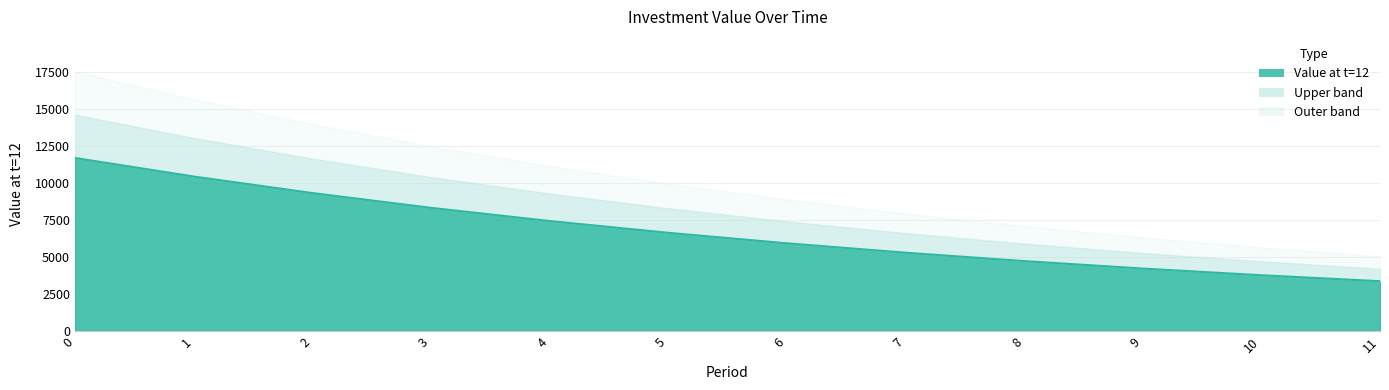

Reading right to left, extract all data points from this chart.

3360.0	3763.2	4214.8	4720.6	5287.0	5921.5	6632.0	7427.9	8319.2	9317.5	10435.6	11687.9